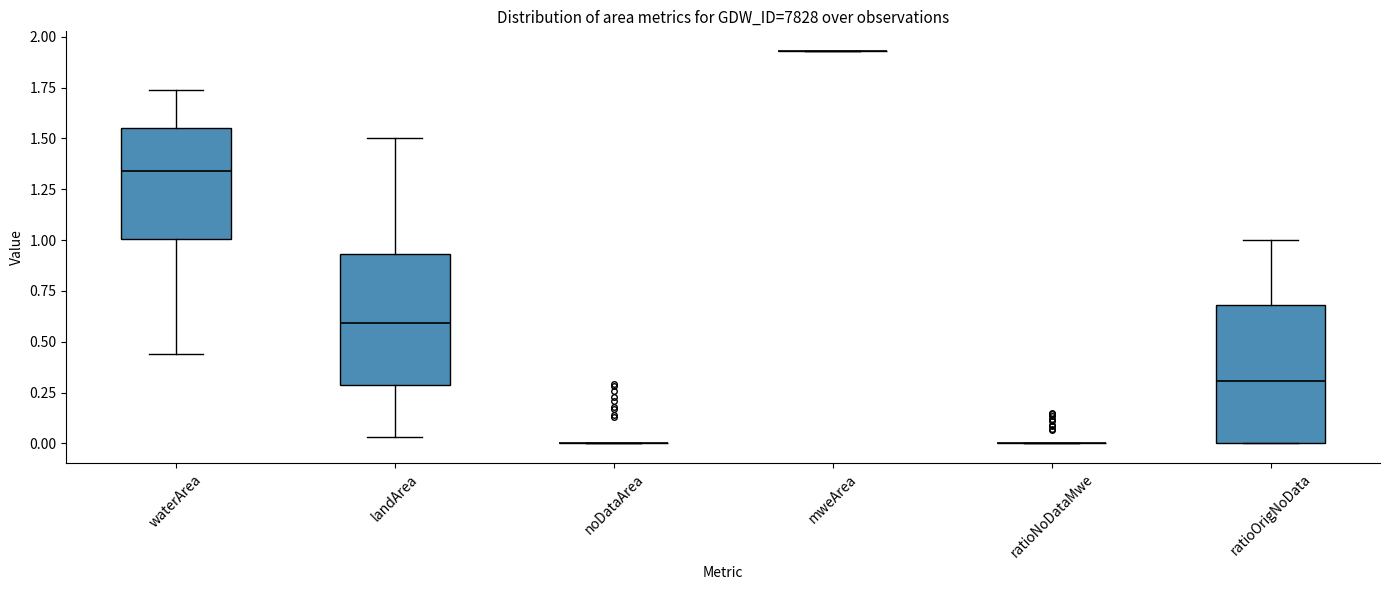

Reading left to right, transcribe this box plot: for each box, give where its median line is, the range the box spans, and where its two whiskers end, as read against the y-axis. The values are not printed on the chart, so give them approximately, as read against the axis.

waterArea: median 1.35, box 1.00 to 1.55, whiskers 0.45 to 1.75
landArea: median 0.60, box 0.30 to 0.95, whiskers 0.05 to 1.50
noDataArea: box collapsed to a line at 0.00, whiskers 0.00 to 0.00
mweArea: box collapsed to a line at 1.95, whiskers 1.95 to 1.95
ratioNoDataMwe: box collapsed to a line at 0.00, whiskers 0.00 to 0.00
ratioOrigNoData: median 0.30, box 0.00 to 0.70, whiskers 0.00 to 1.00